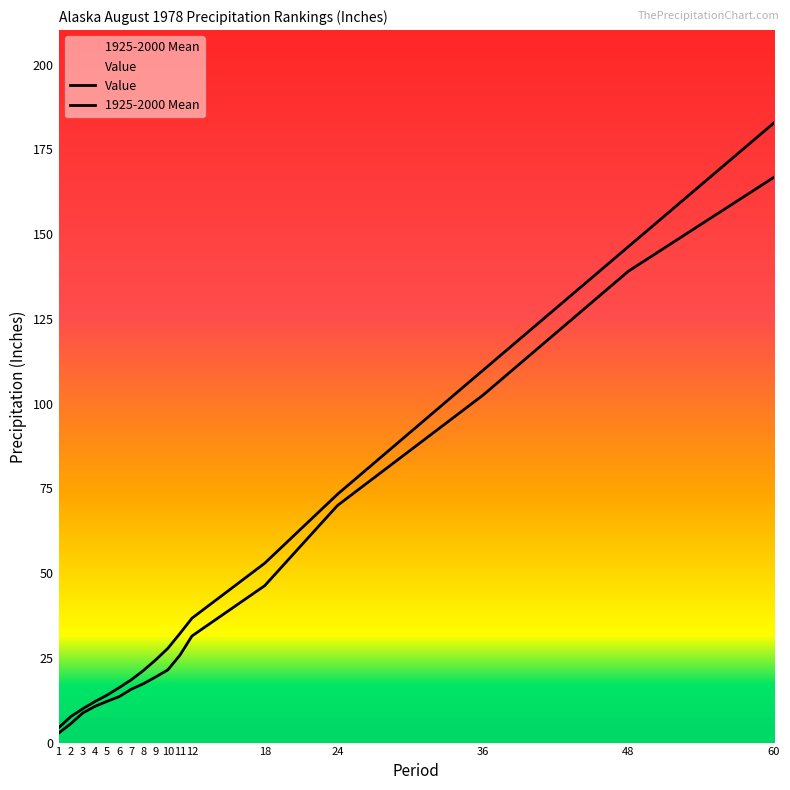

List the labels in order of Value value, smallest first.

1, 2, 3, 4, 5, 6, 7, 8, 9, 10, 11, 12, 18, 24, 36, 48, 60